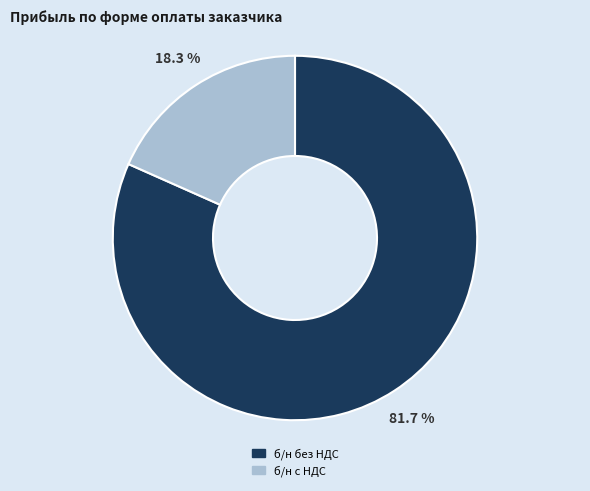

Which slice is the smallest?

б/н с НДС